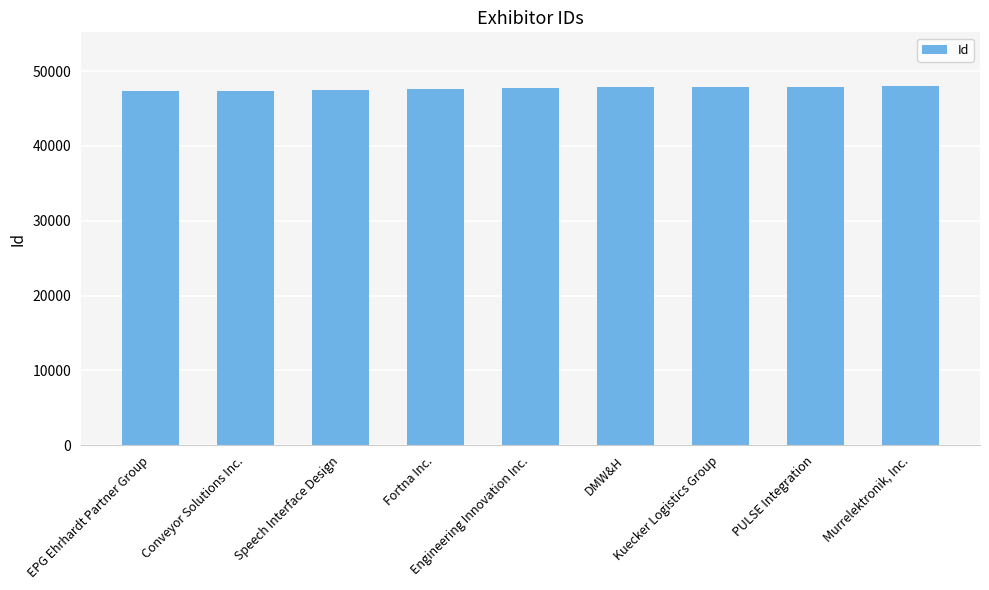

List the labels in order of value, largest first.

Murrelektronik, Inc., PULSE Integration, Kuecker Logistics Group, DMW&H, Engineering Innovation Inc., Fortna Inc., Speech Interface Design, Conveyor Solutions Inc., EPG Ehrhardt Partner Group